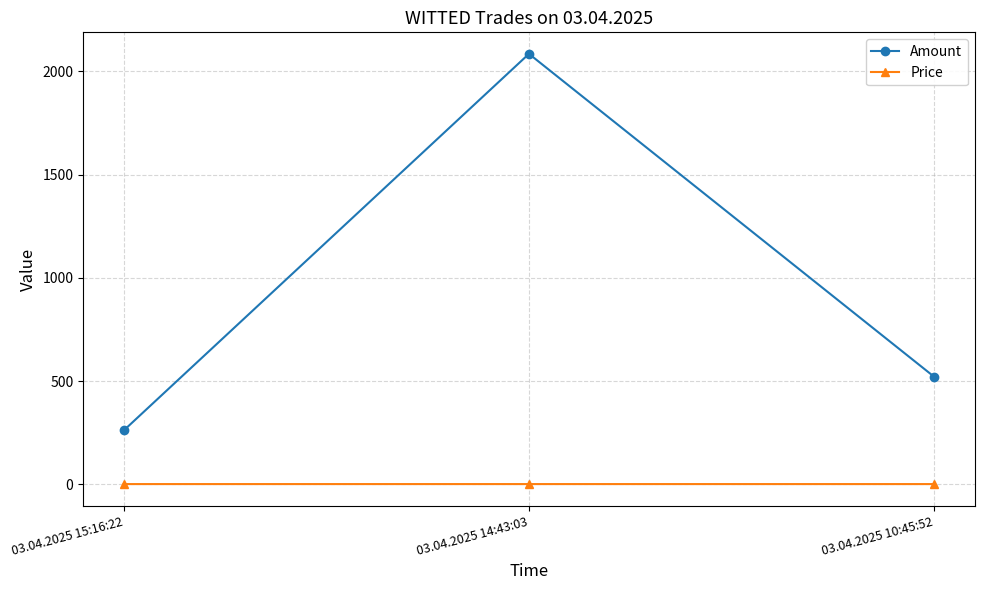

At how many categories does at least one series exceed 655?

1